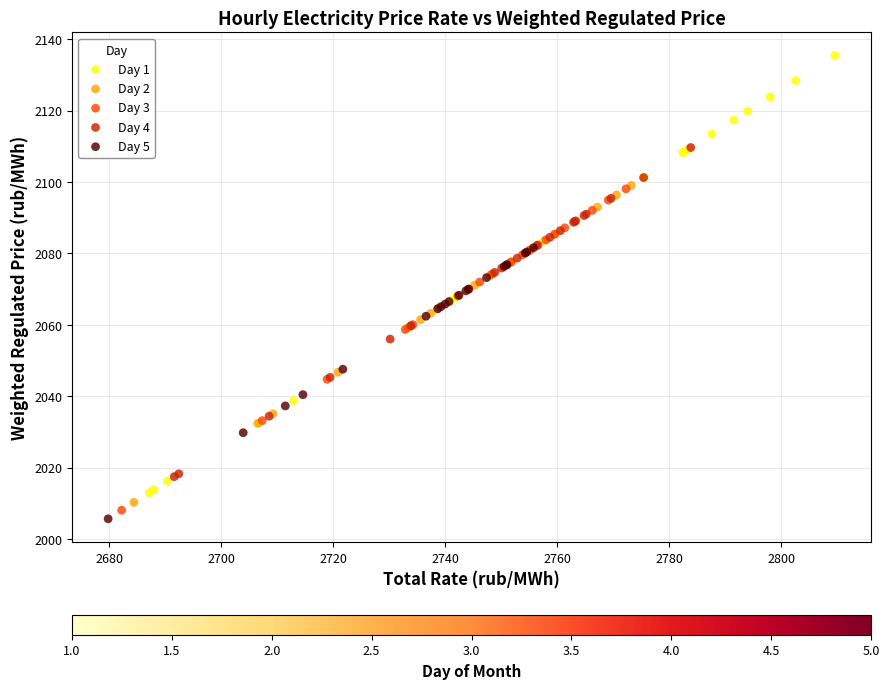

Which series reaches the maximum Y coordinate?

Day 1